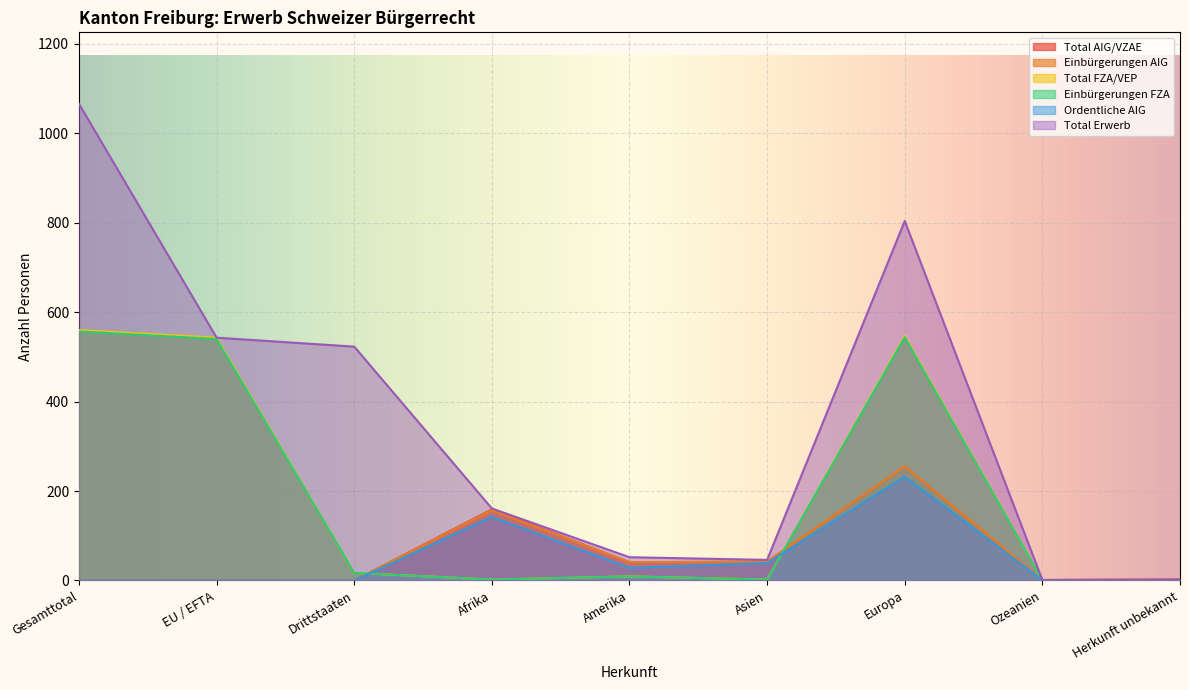

Does the chart display data point markers on the line(s)?

No